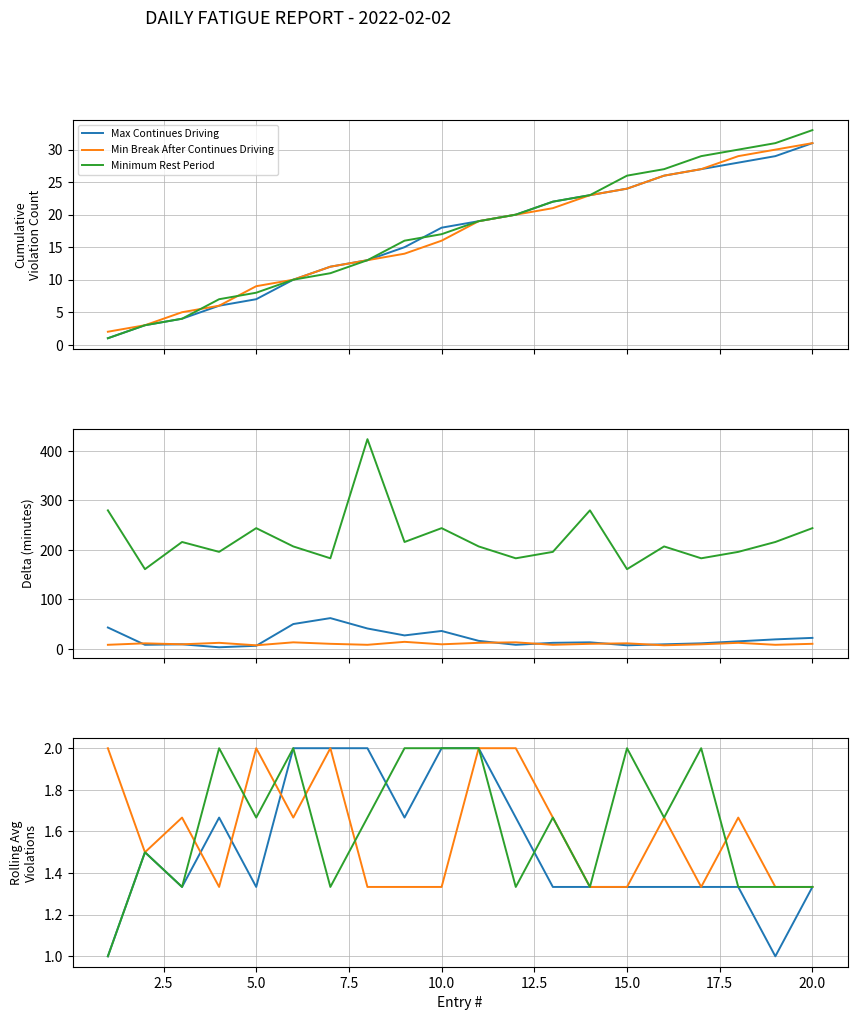

The value of Min Break After Continues Driving at 5.0 is 3.0. True or false?

False